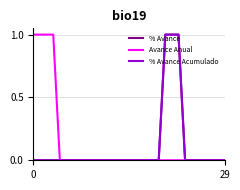

What is the maximum value for % Avance?

1